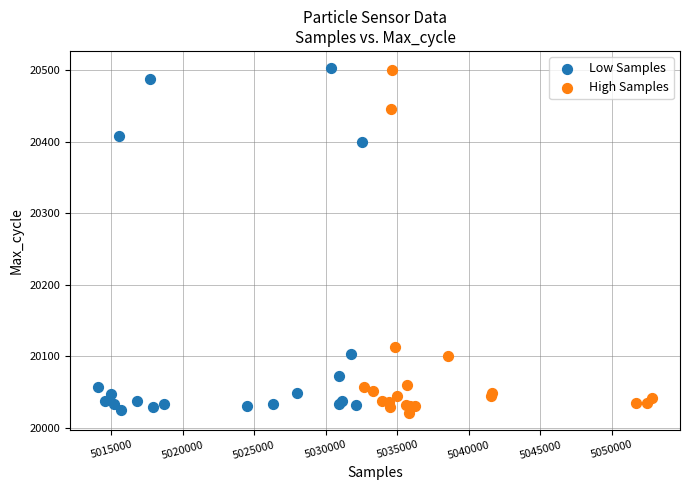

What are all the series names shown in the legend?

Low Samples, High Samples